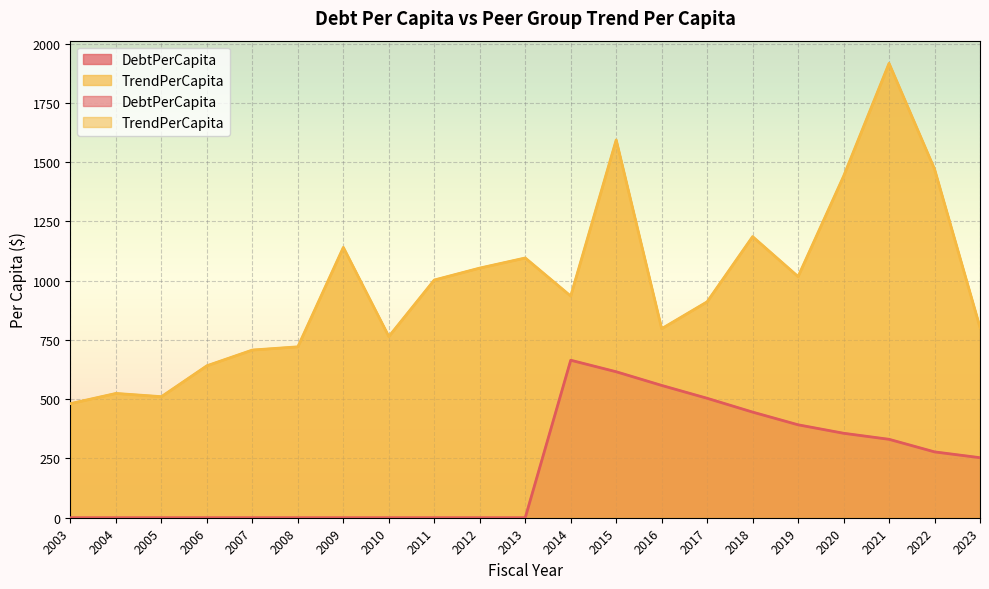

Between 2010 and 2013, which series saw the biggest shift?

TrendPerCapita